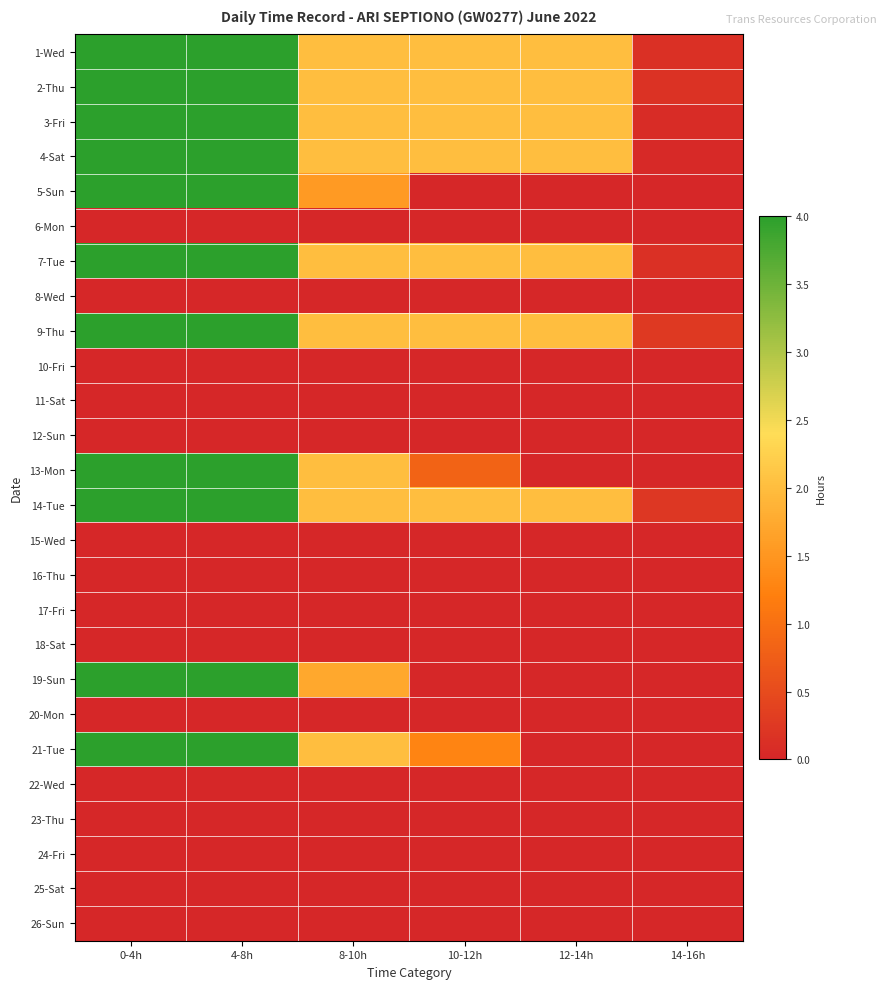

Rank the series at 12-14h from highest to lowest value.

1-Wed, 2-Thu, 3-Fri, 4-Sat, 7-Tue, 9-Thu, 14-Tue, 5-Sun, 6-Mon, 8-Wed, 10-Fri, 11-Sat, 12-Sun, 13-Mon, 15-Wed, 16-Thu, 17-Fri, 18-Sat, 19-Sun, 20-Mon, 21-Tue, 22-Wed, 23-Thu, 24-Fri, 25-Sat, 26-Sun